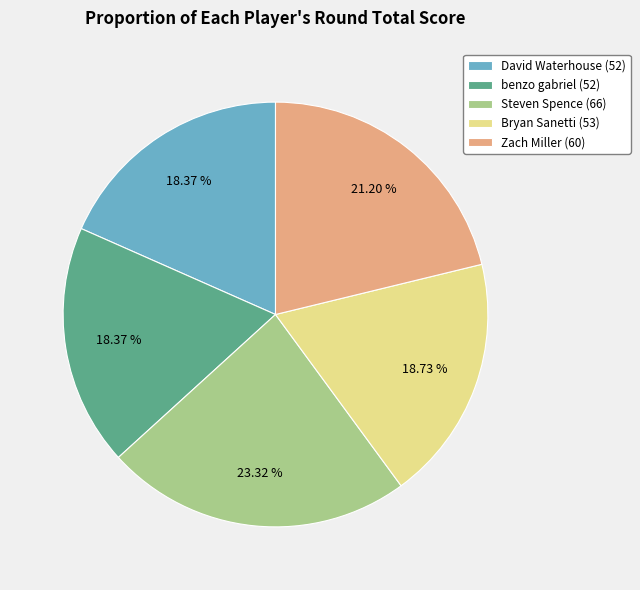

Do Zach Miller (60) and David Waterhouse (52) together represent more than half of the pie?

No